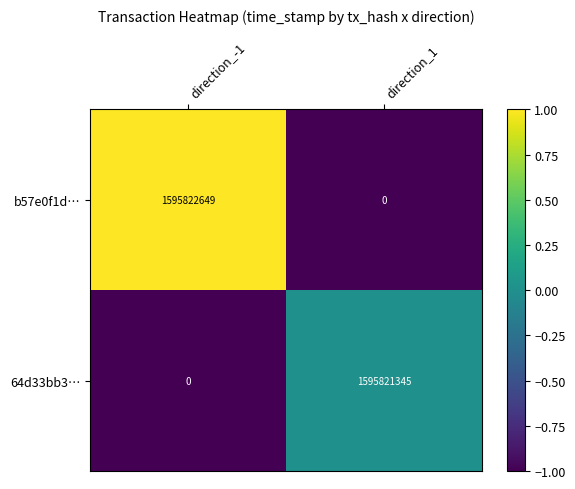

The 64d33bb3… series shows -655802812 at direction_-1. True or false?

False